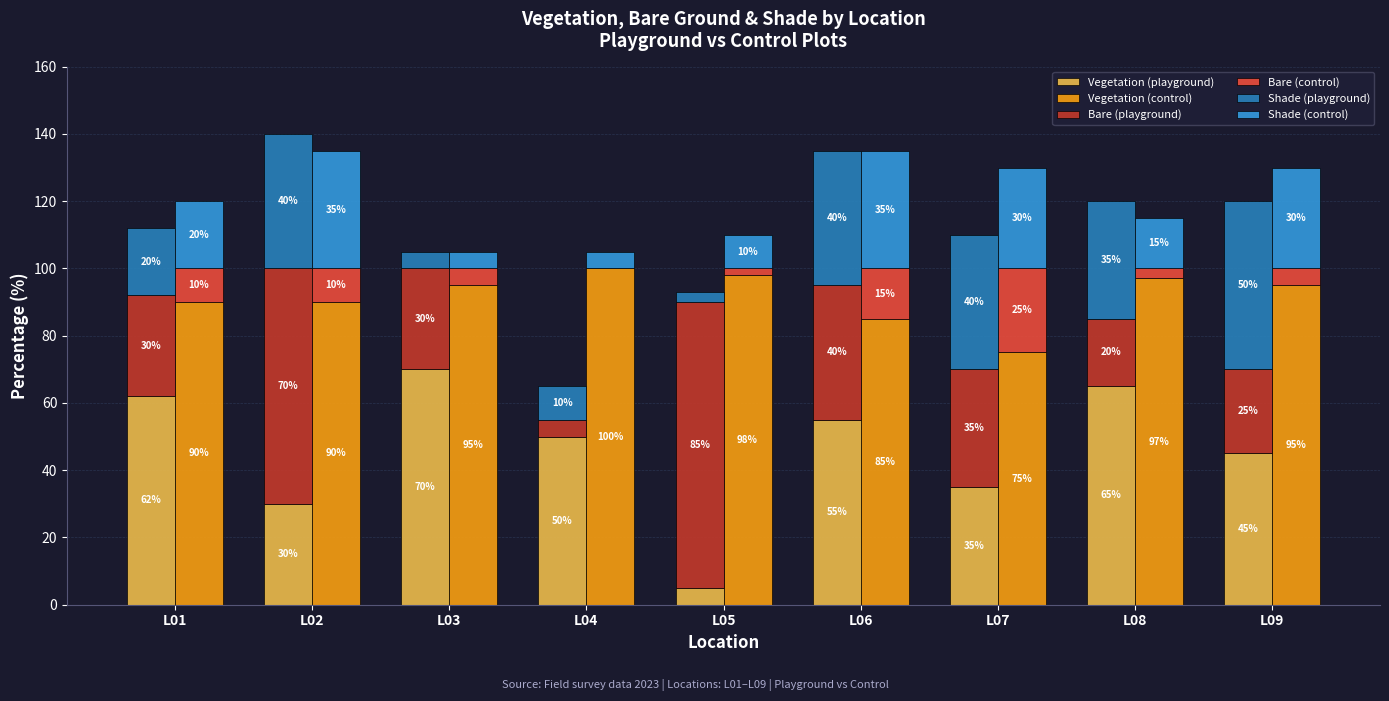

What is the difference between the highest and lowest values at L02?

80